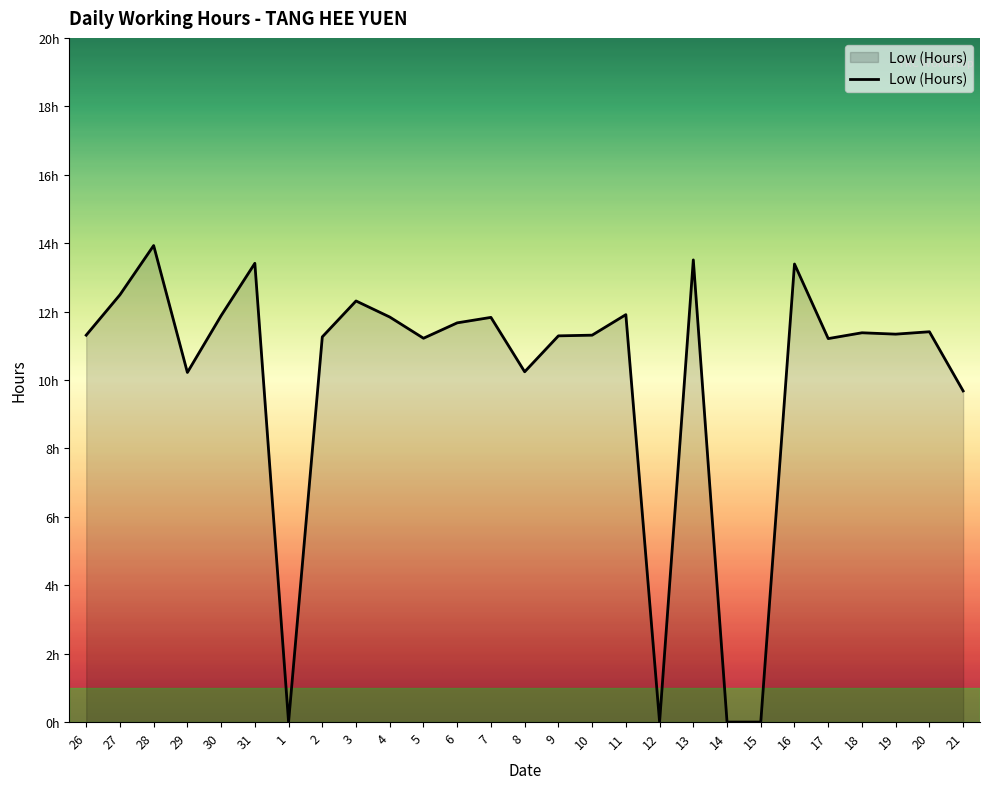

Is this an area chart (filled region under the line)?

Yes